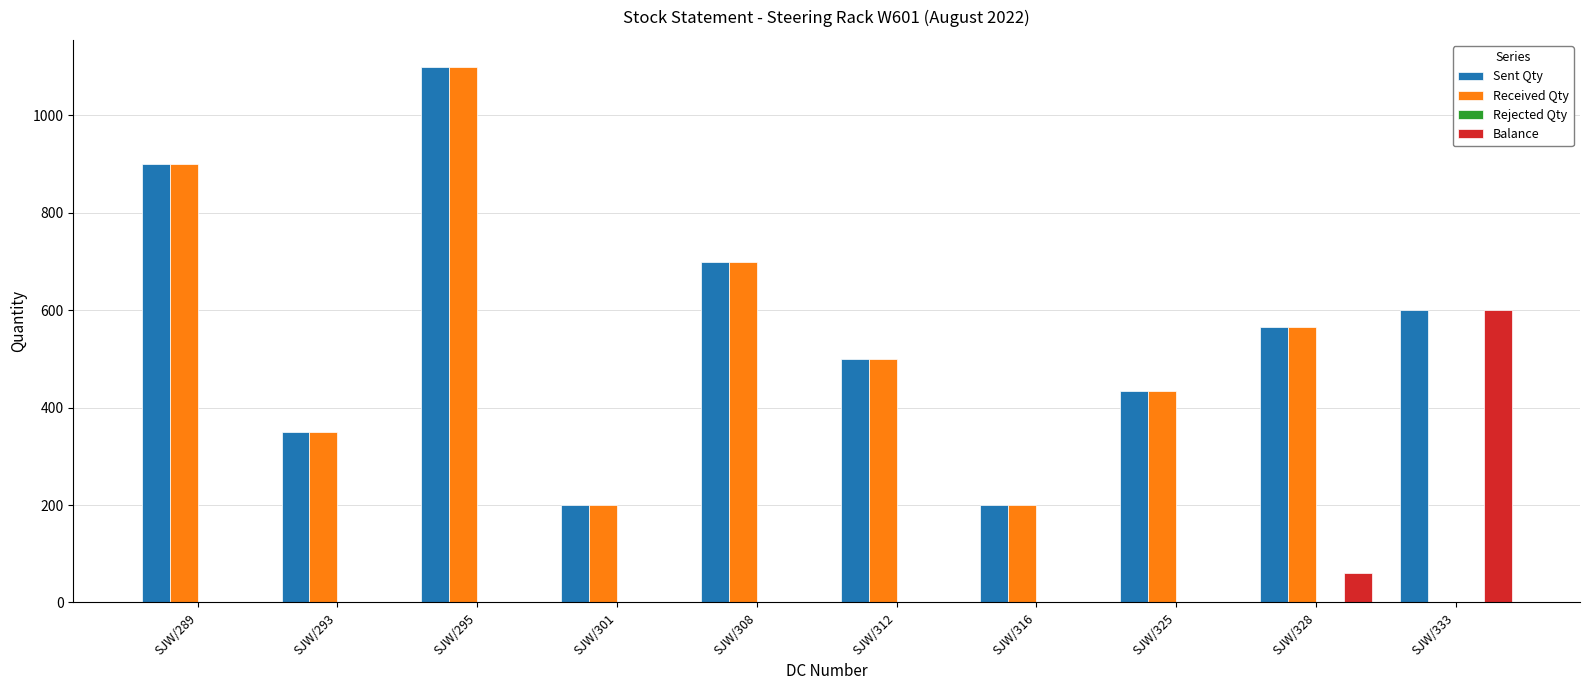

The value of Balance at SJW/295 is 0. True or false?

True